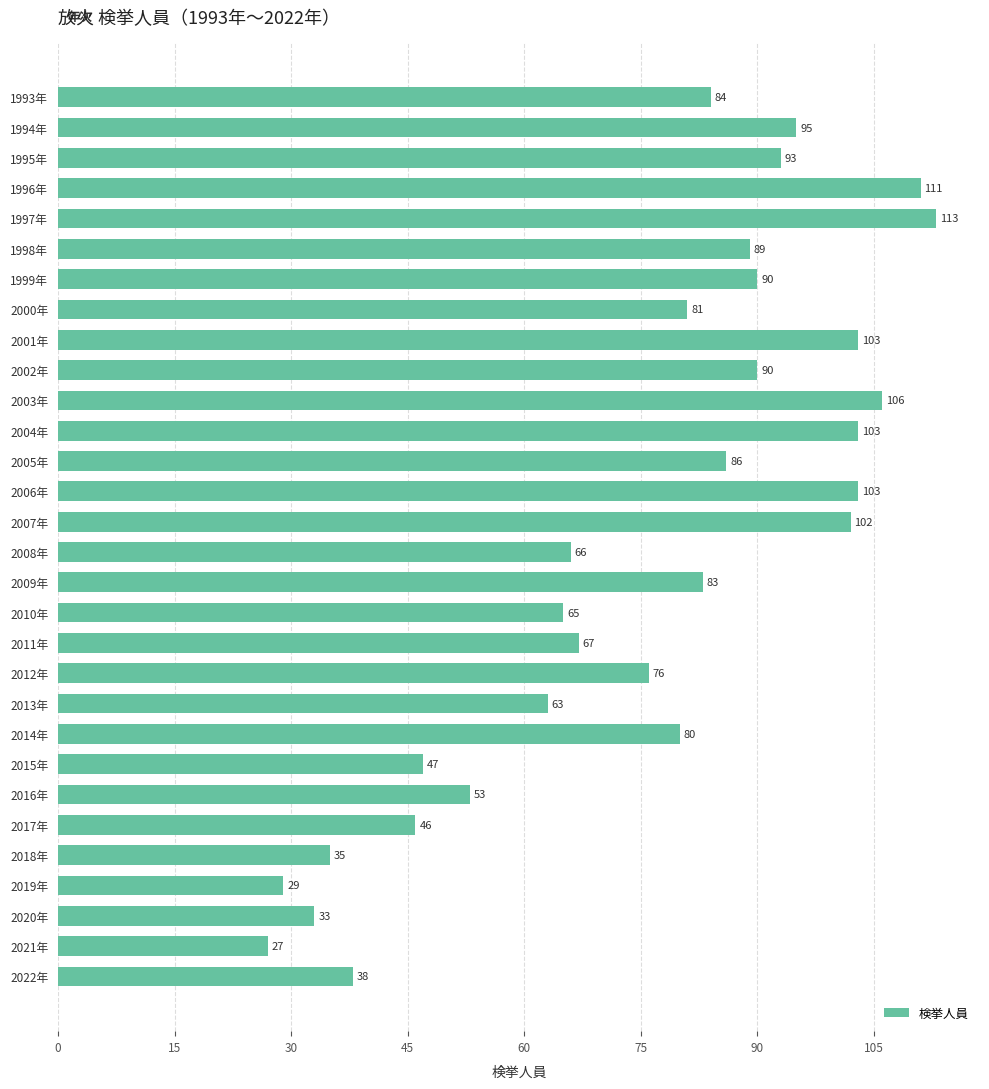

What is the average value?

75